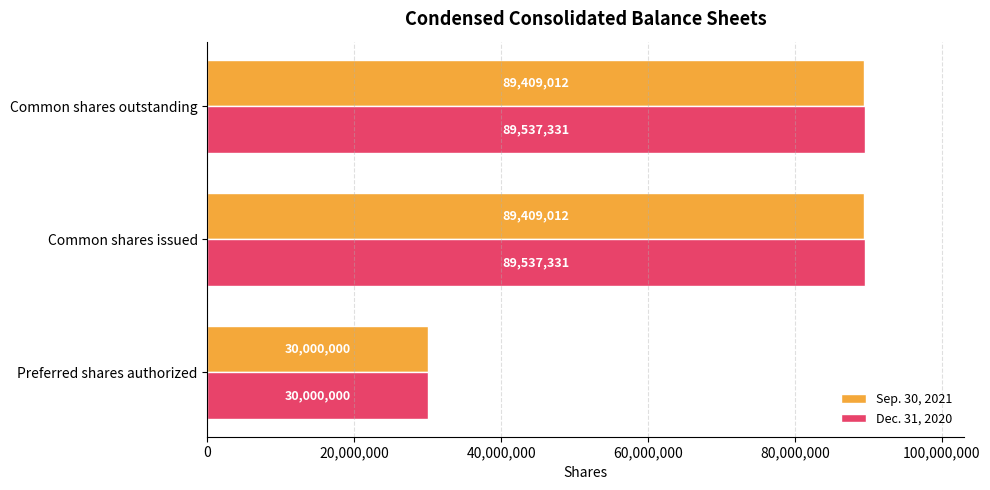

Which series has the largest total across all categories?

Dec. 31, 2020